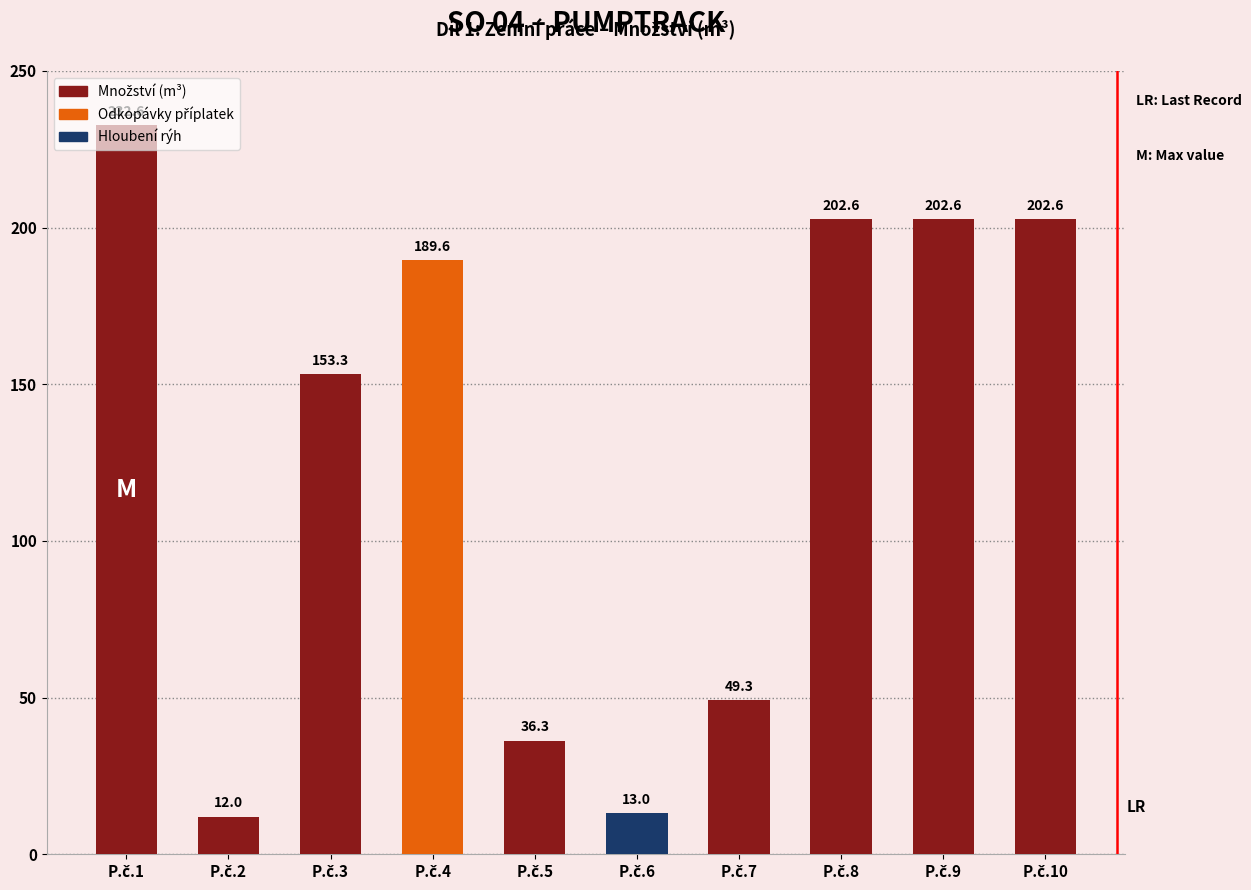

Reading right to left, extract all data points from this chart.

202.6	202.6	202.6	49.3	13.0	36.3	189.6	153.3	12.0	232.6